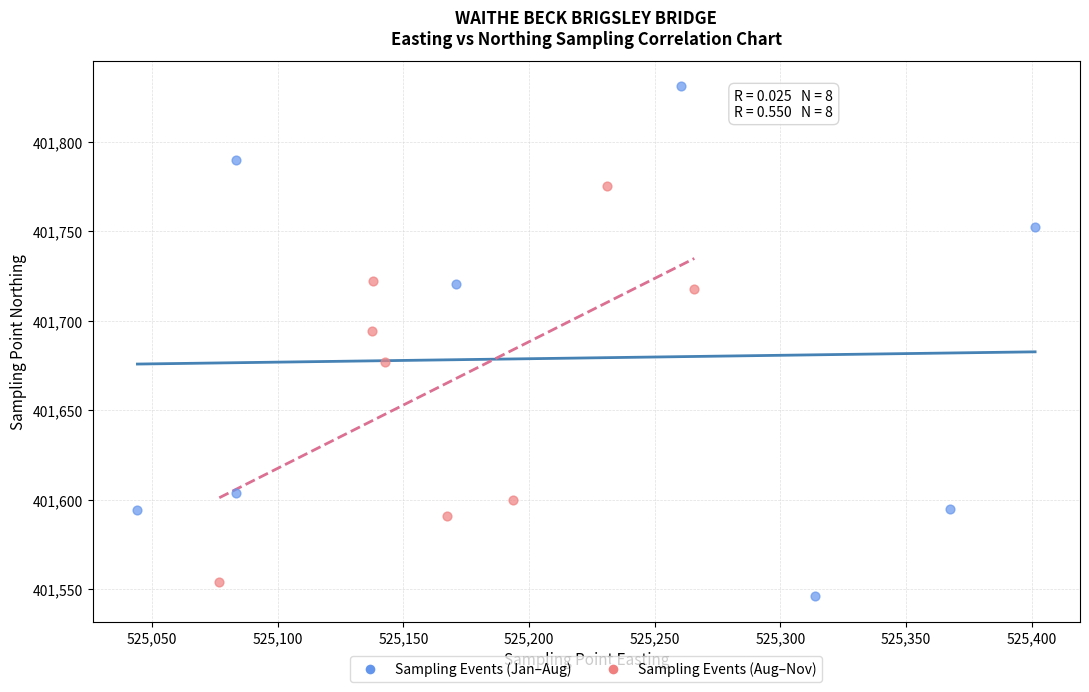

Which series contains the highest Y value?

Sampling Events (Jan–Aug)